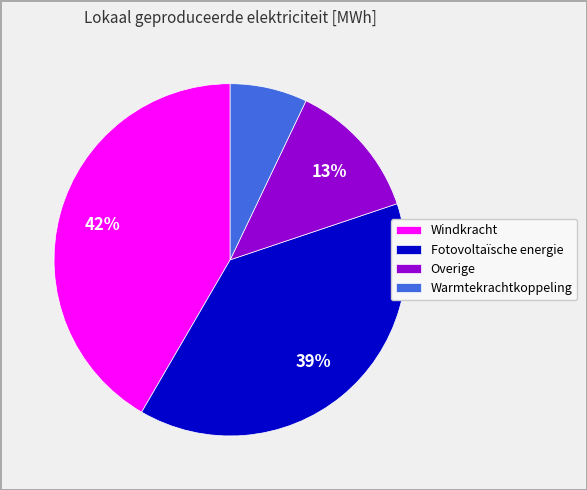

What is the largest slice in the pie chart?

Windkracht